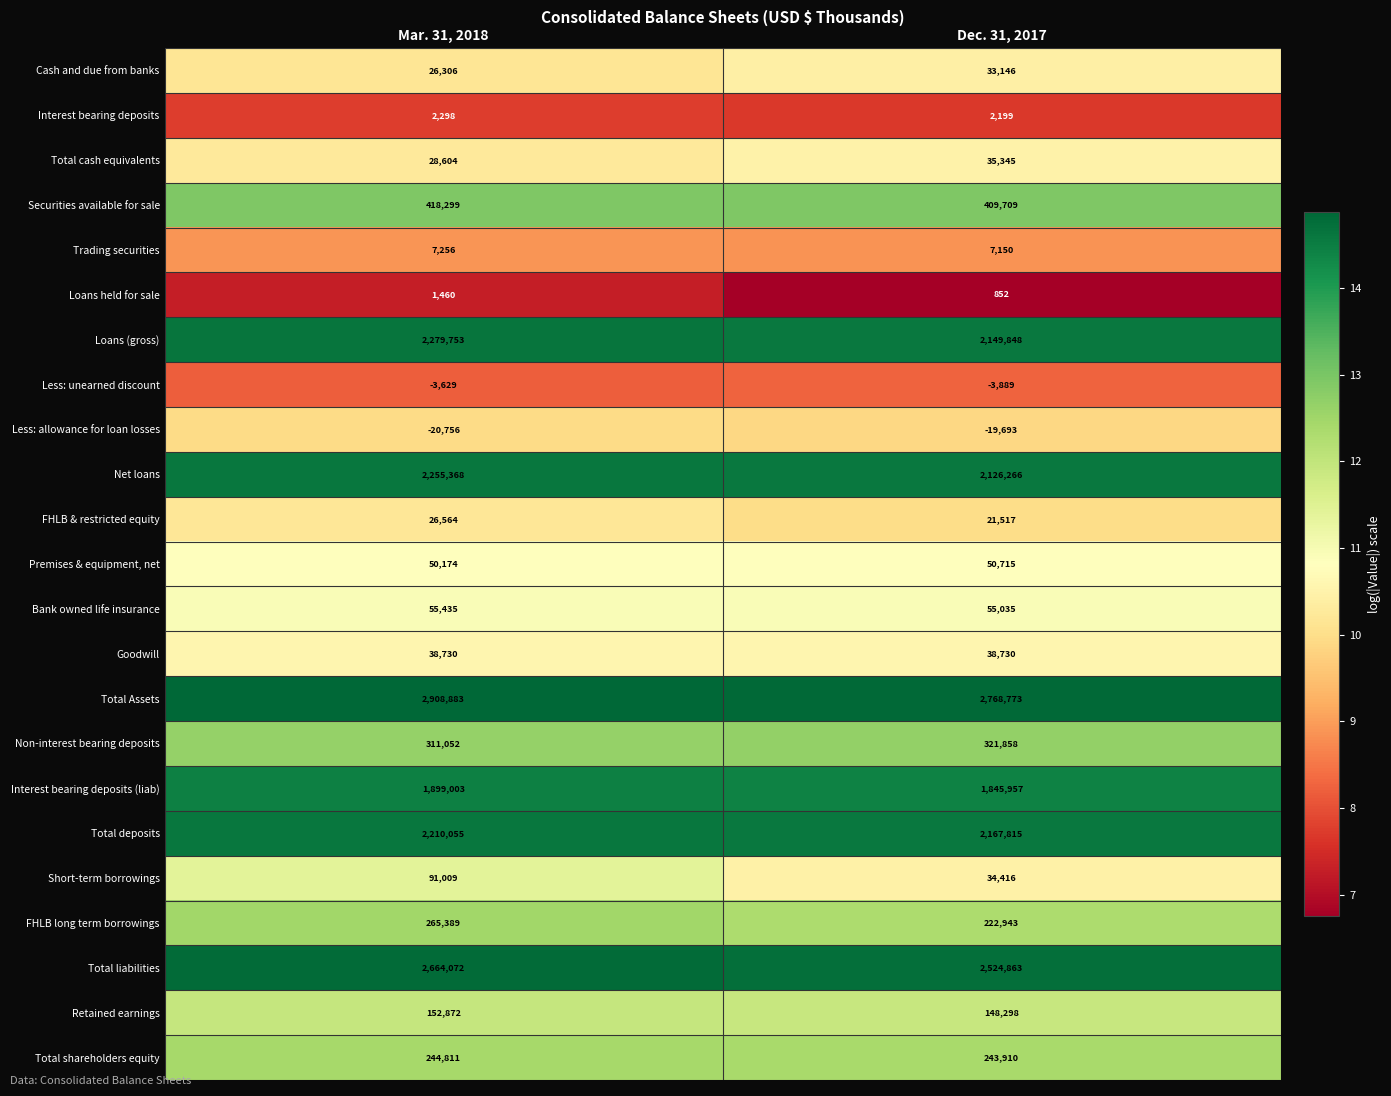

Rank the categories by Premises & equipment, net value from highest to lowest.

Dec. 31, 2017, Mar. 31, 2018